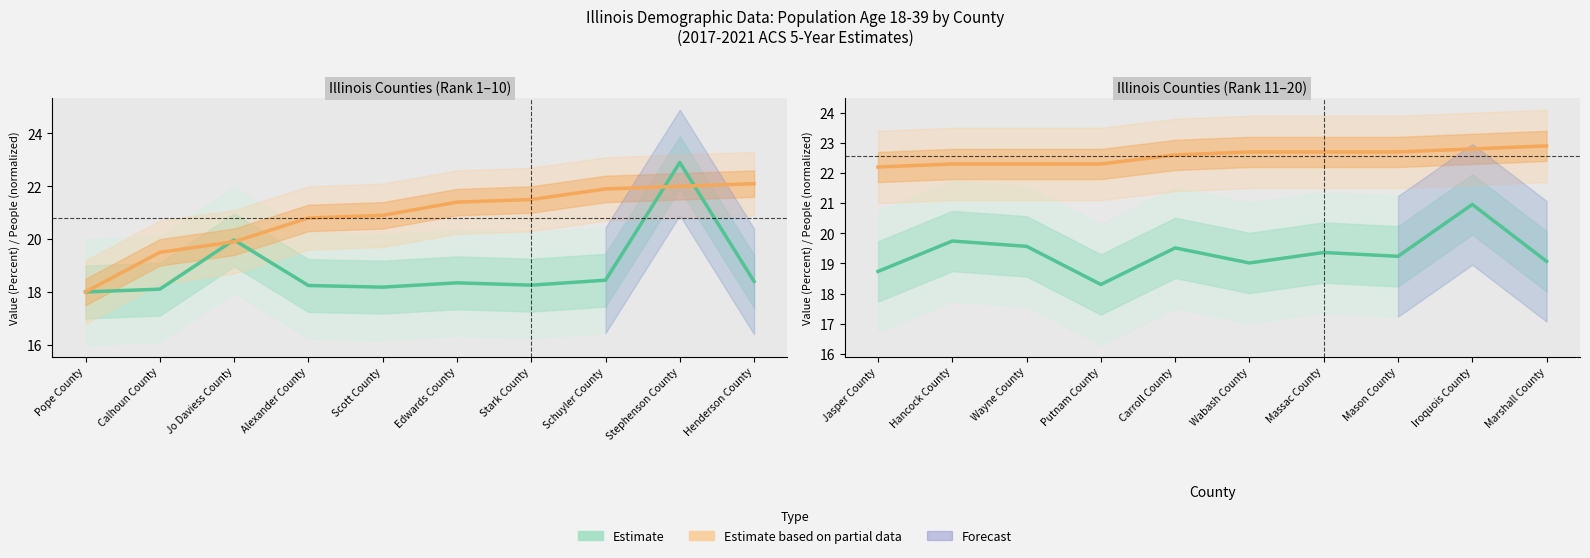

How many lines are shown in the chart?

2